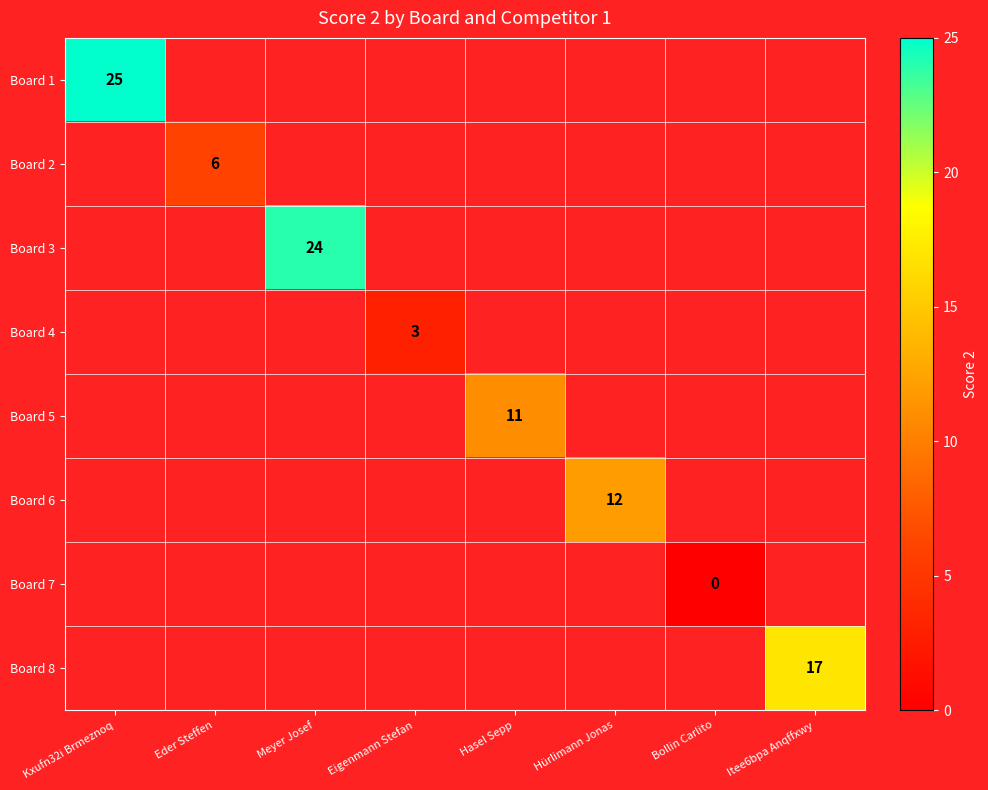

At how many categories does at least one series exceed 19?

2